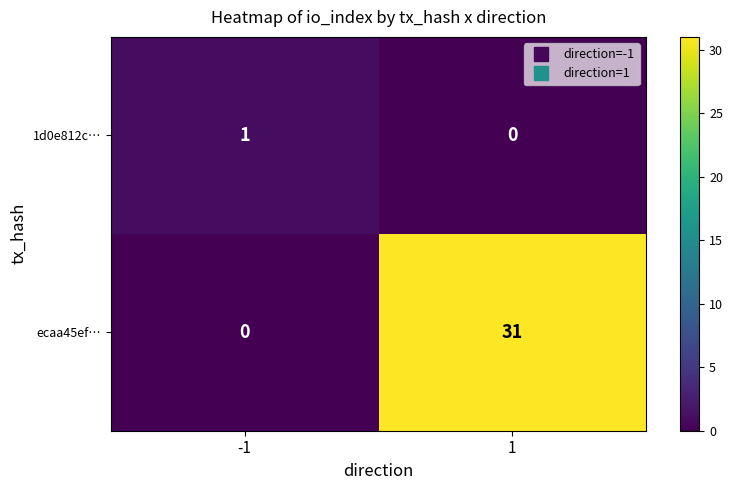

What is the sum of all ecaa45ef… values?

31